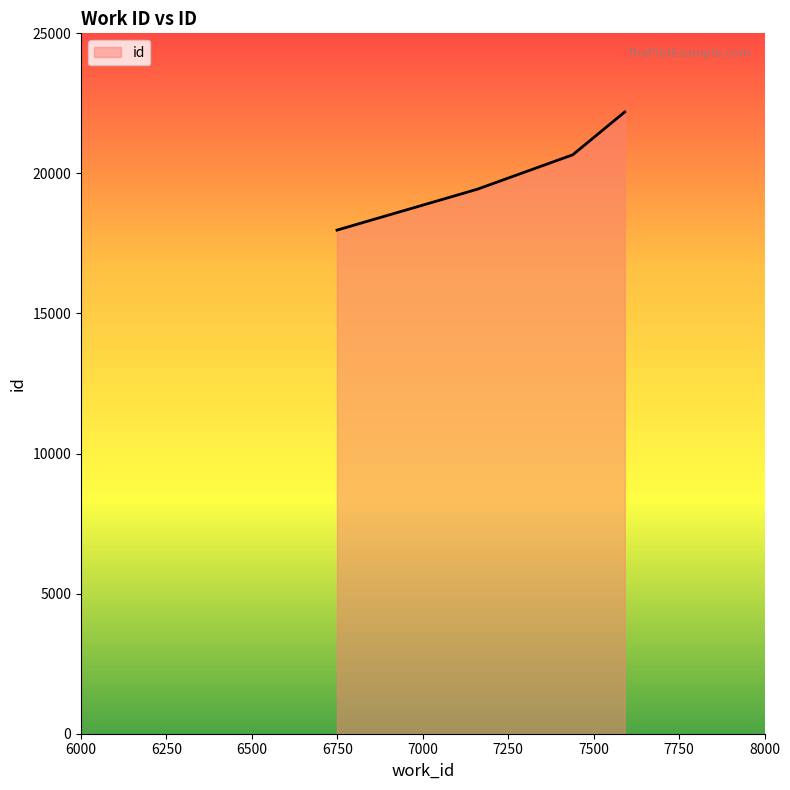

What is the average value?

20067